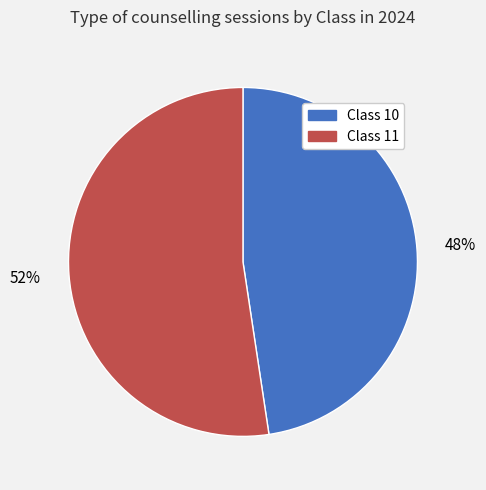

Is there a majority slice in this chart?

Yes